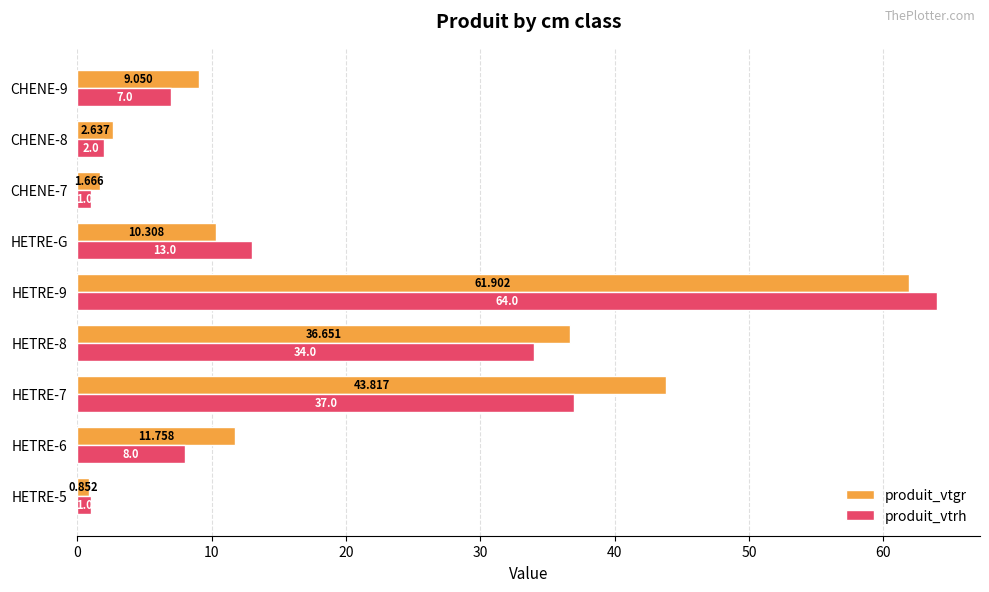

Between HETRE-8 and CHENE-7, which series saw the biggest shift?

produit_vtgr